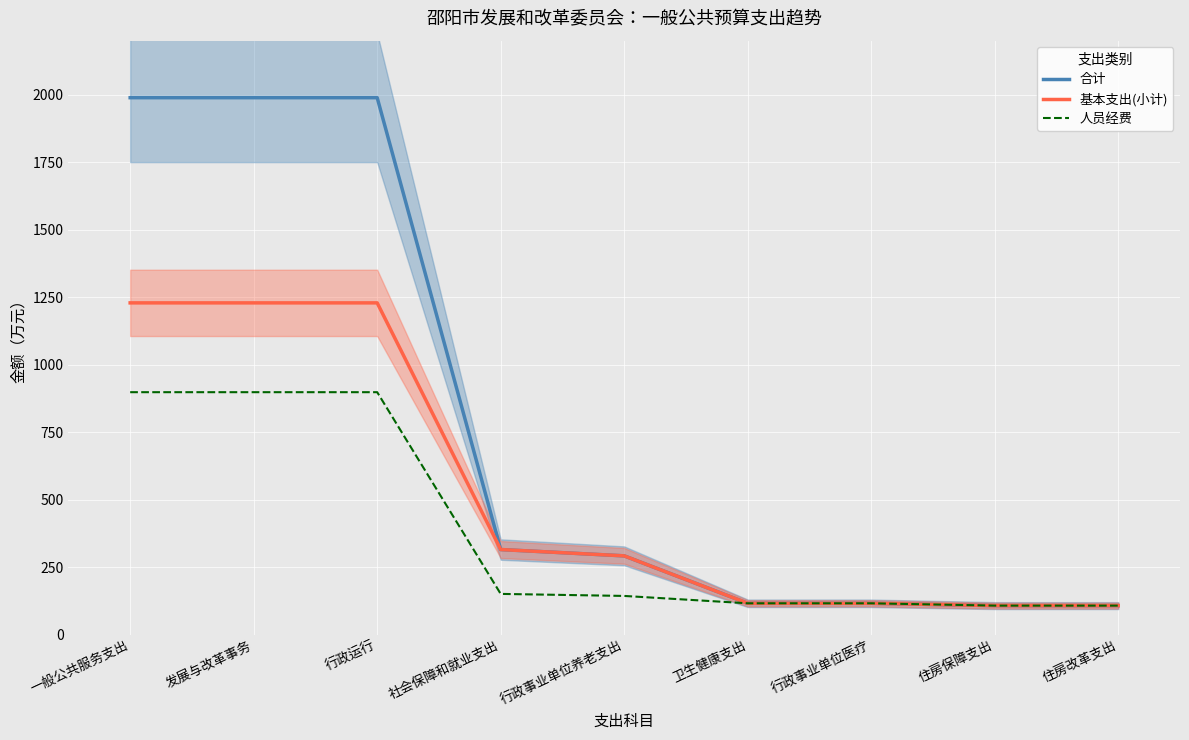

True or false: 人员经费 and 合计 intersect in this chart.

False